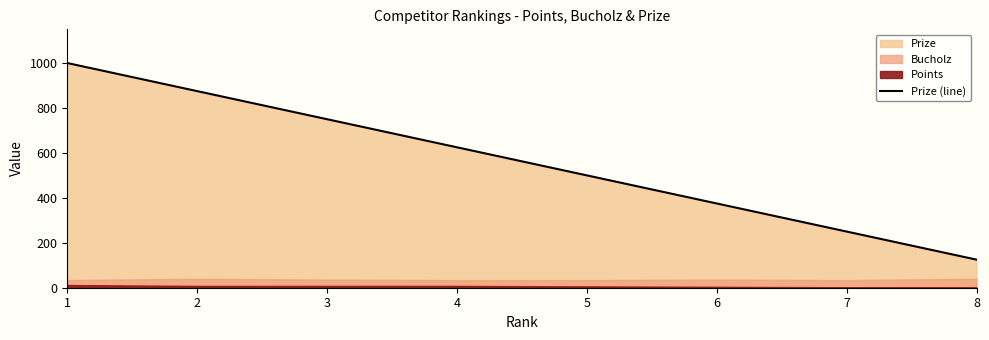

How many values are between 375 and 875?

5